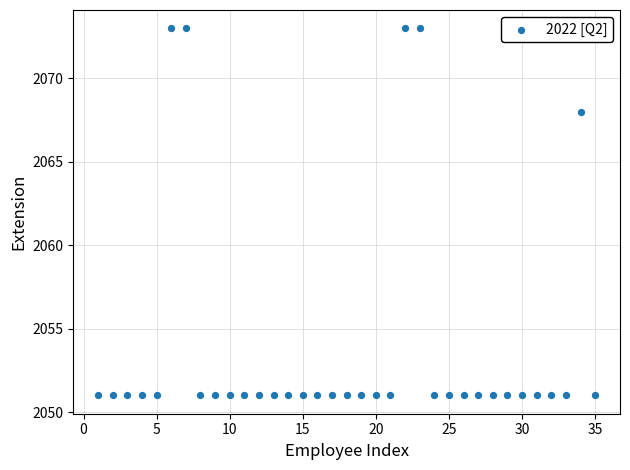

What Y value in the scatter plot is closest to 2062?

2068